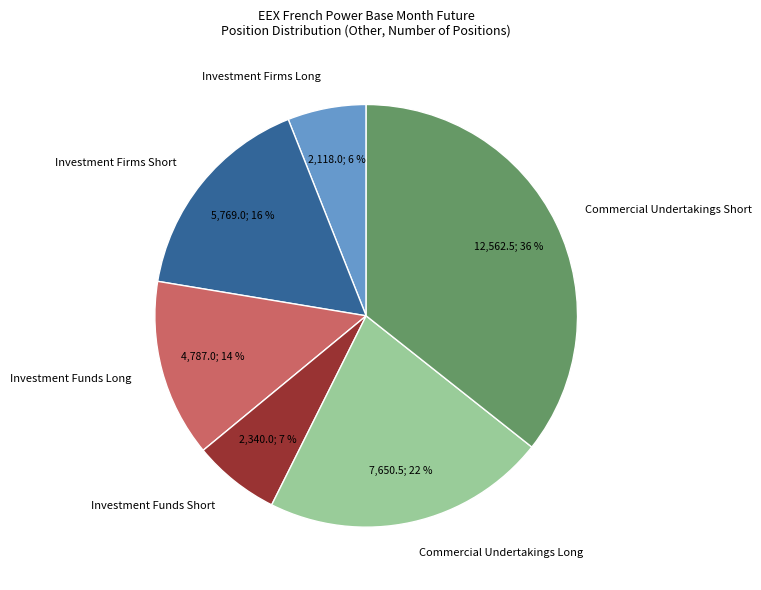

What percentage is the Commercial Undertakings Long slice, to the nearest percent?

22%